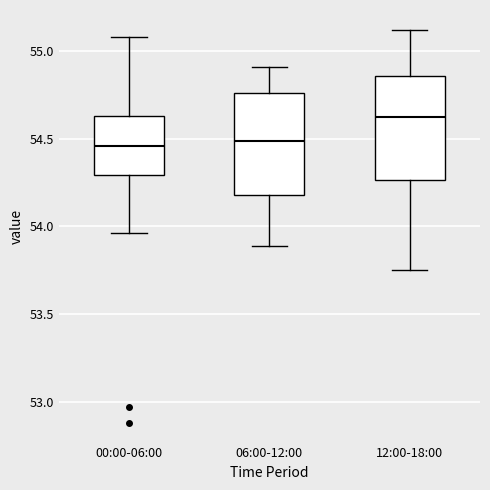

Where does the median line of the box for 00:00-06:00 sit on the y-axis? The values are not printed on the chart, so give them approximately, as read against the axis.

54.45